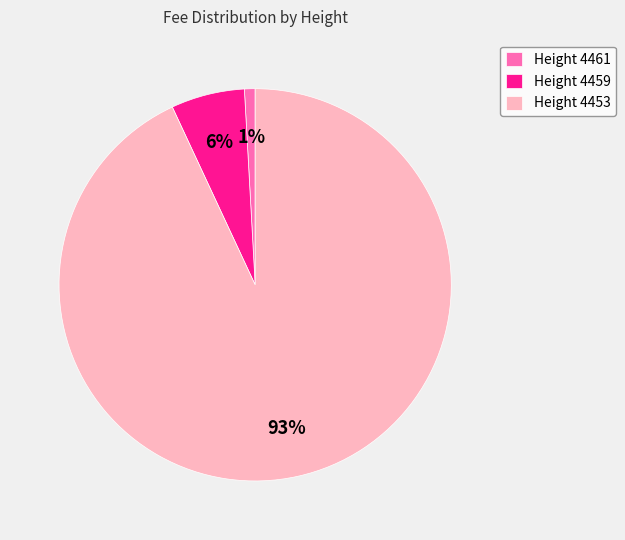

Which category has the smallest portion of the pie?

Height 4461